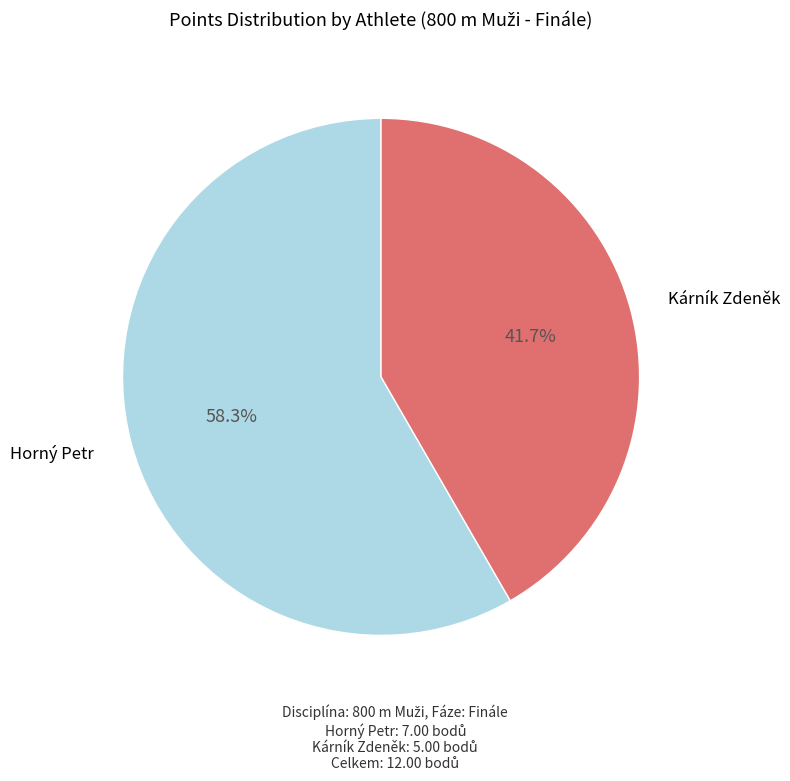

To the nearest percent, what is the difference between the Kárník Zdeněk and Horný Petr slice percentages?

17%